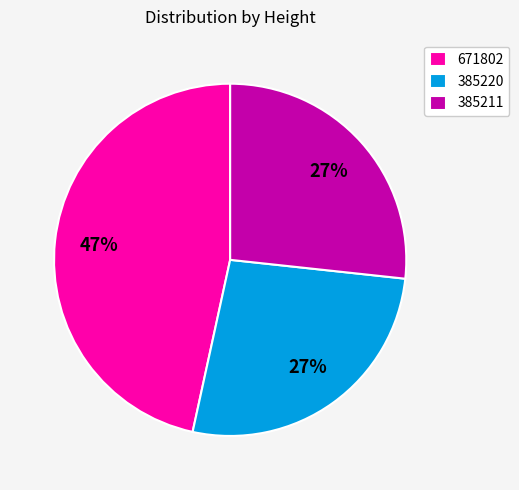

Count the number of slices in the pie.

3